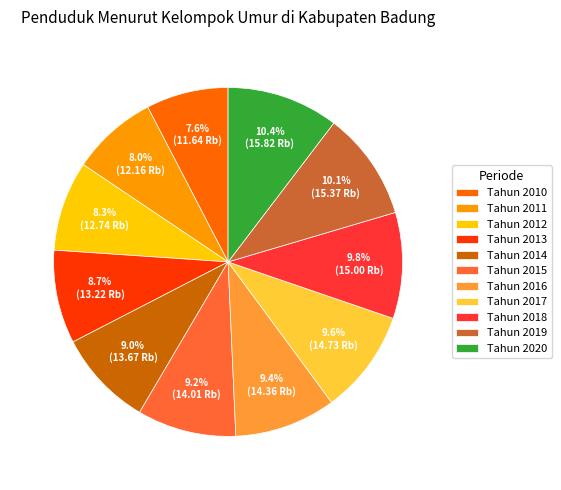

How many slices are in this pie chart?

11